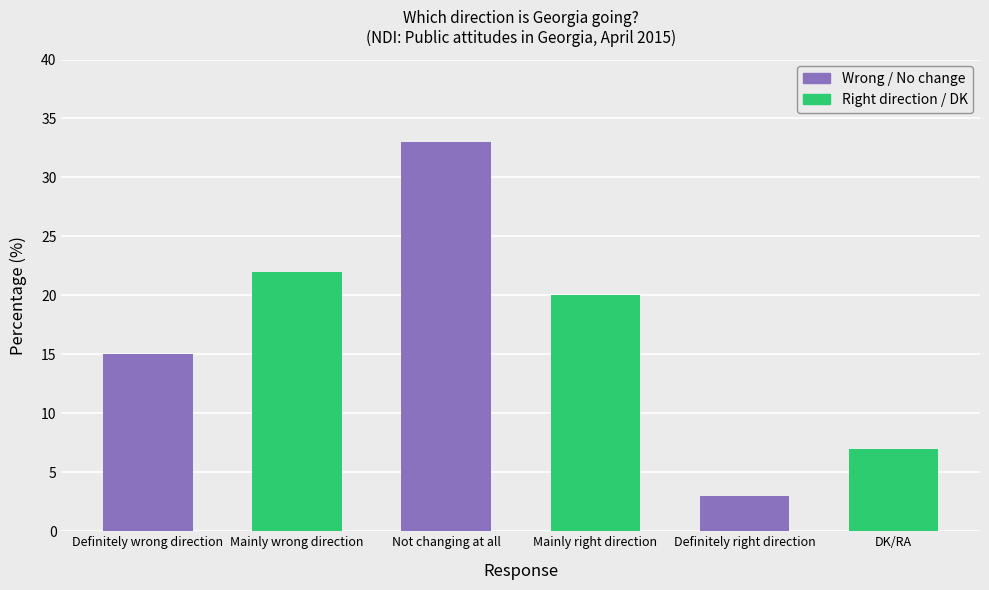

Is it true that the value at Mainly right direction is 12?

False